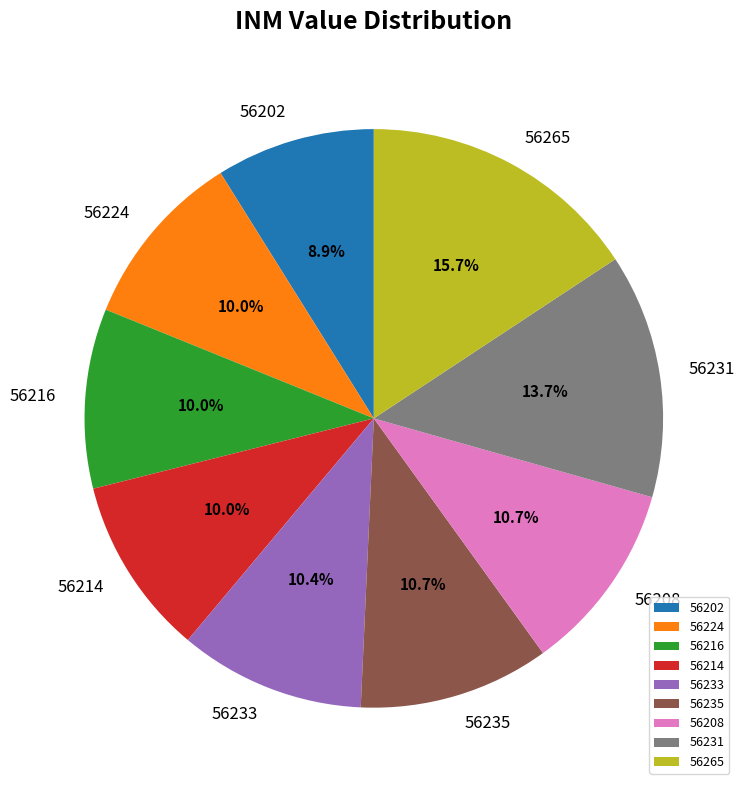

Which category has the biggest portion of the pie?

56265